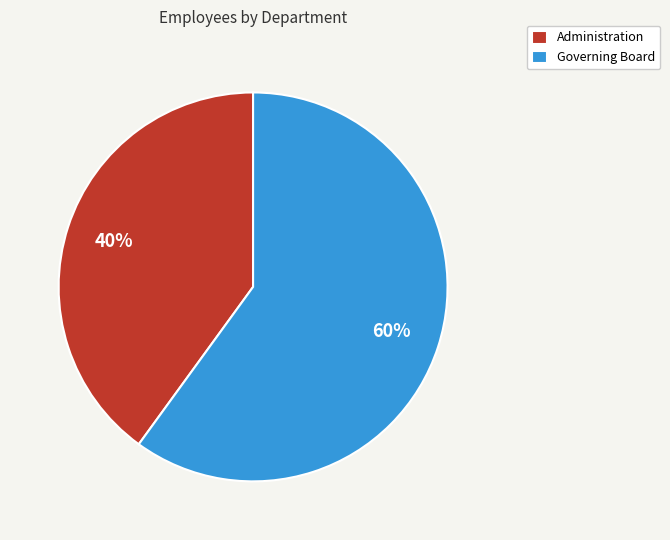

Which category has the biggest portion of the pie?

Governing Board